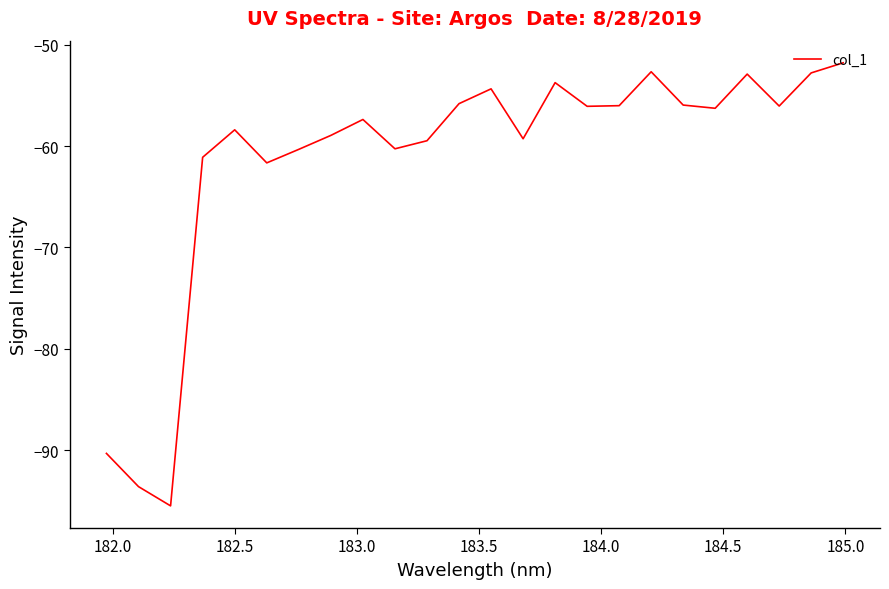

True or false: the data has more than 2 interior local peaks.

True